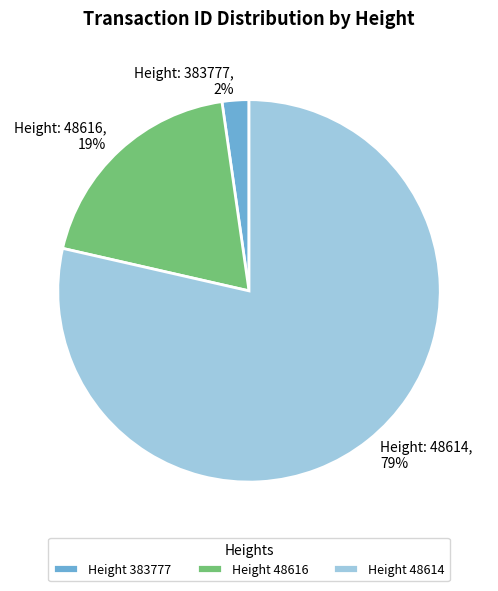

To the nearest percent, what portion does Height 383777 represent?

2%